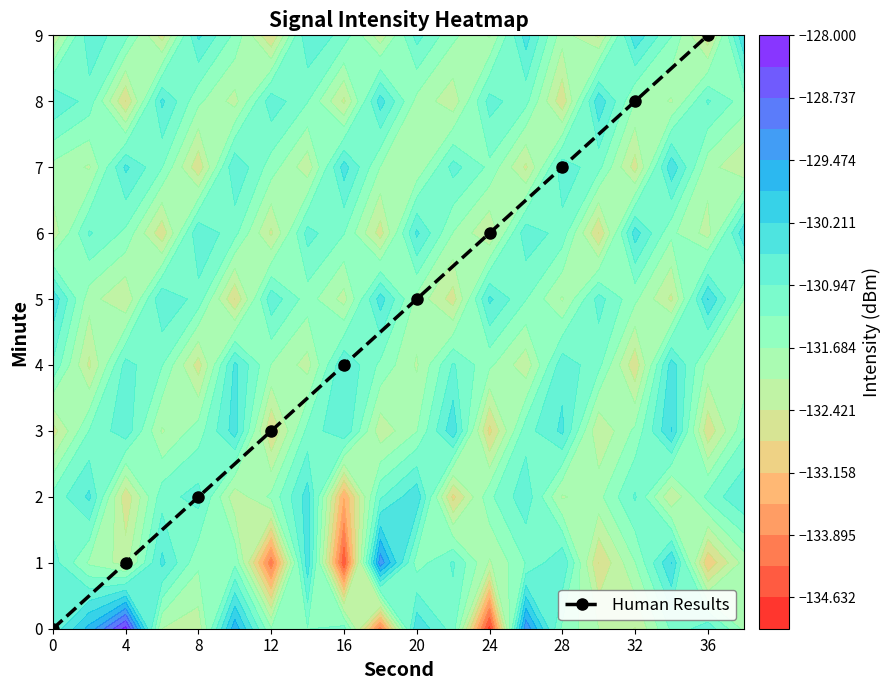

Rank the categories by value from lowest to highest.

0, 4, 8, 12, 16, 20, 24, 28, 32, 36